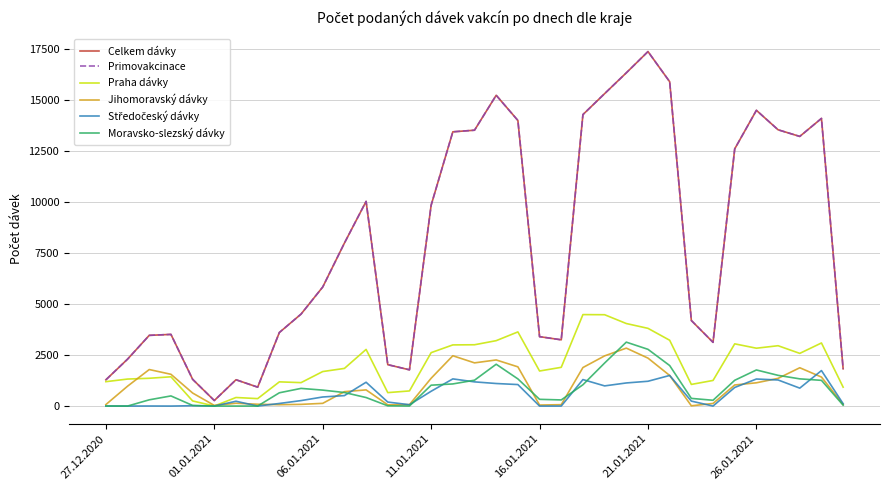

What is the average value of the Moravsko-slezský dávky series?

872